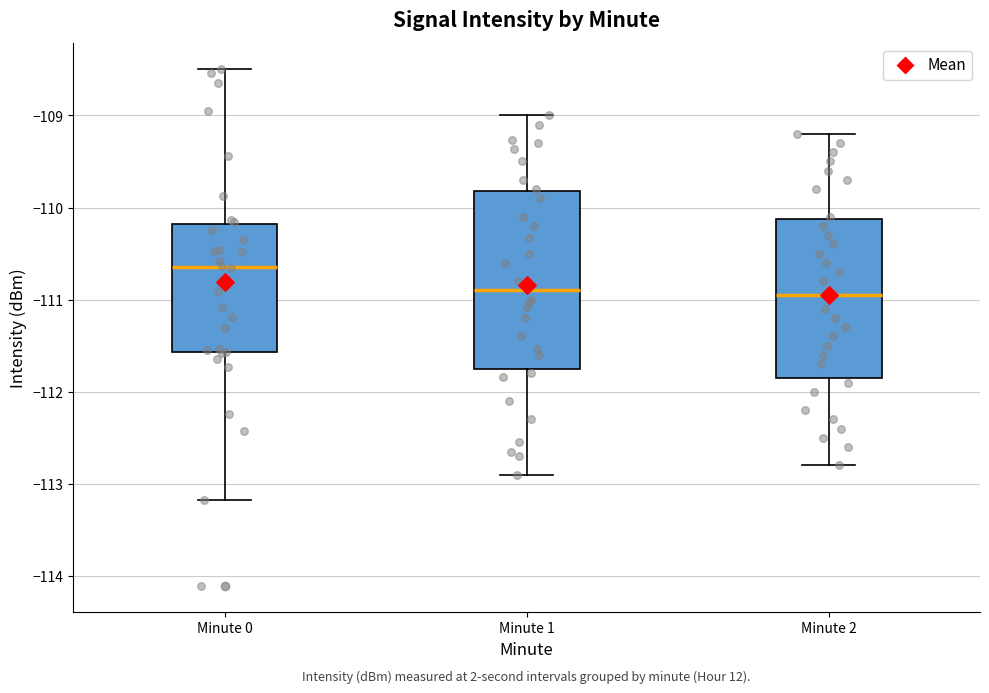

Which box has the highest median line?

Minute 0